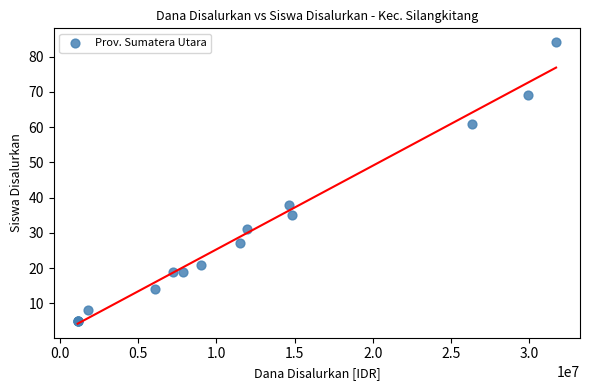

What Y value in the scatter plot is closest to 44?

38